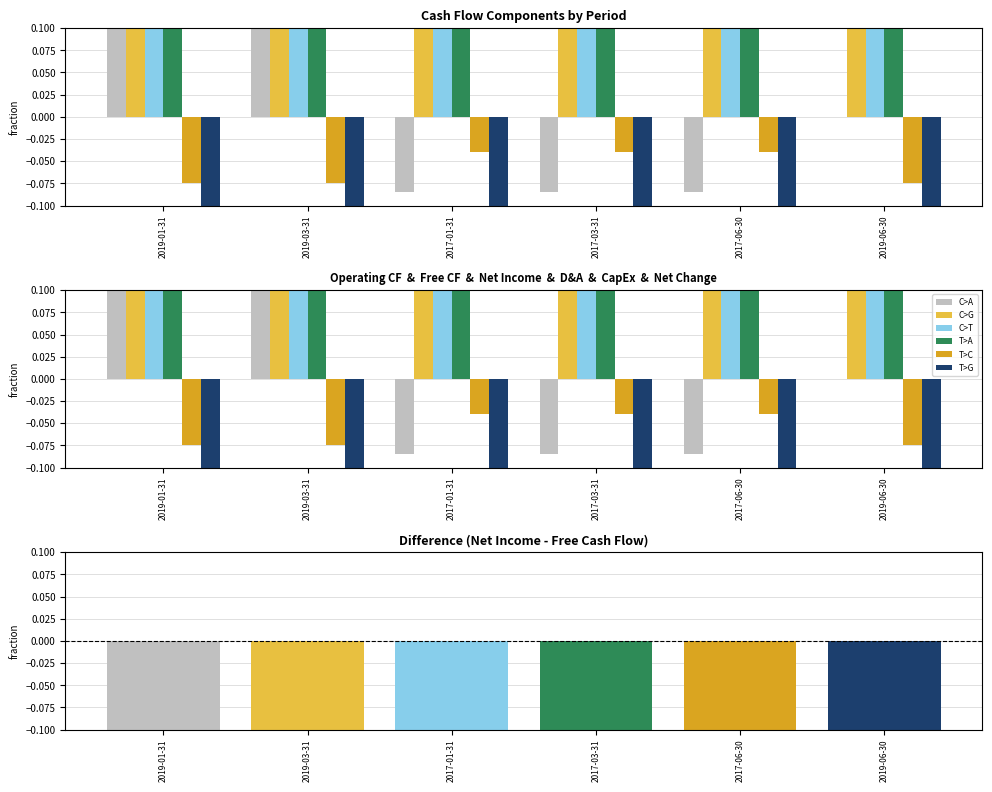

Are the bars horizontal?

No